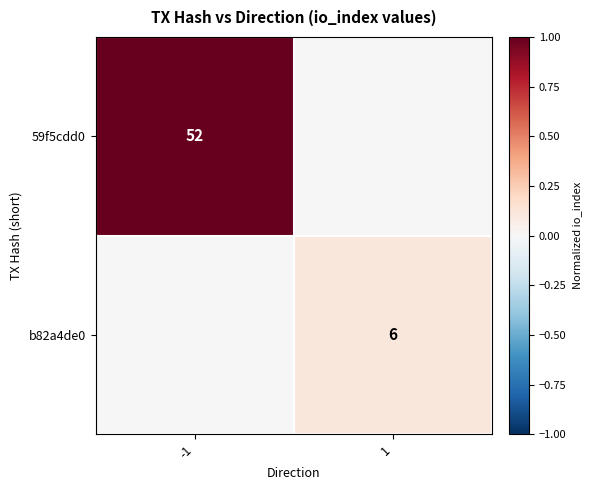

Is the value of b82a4de0 at 1 greater than the value of 59f5cdd0 at -1?

No